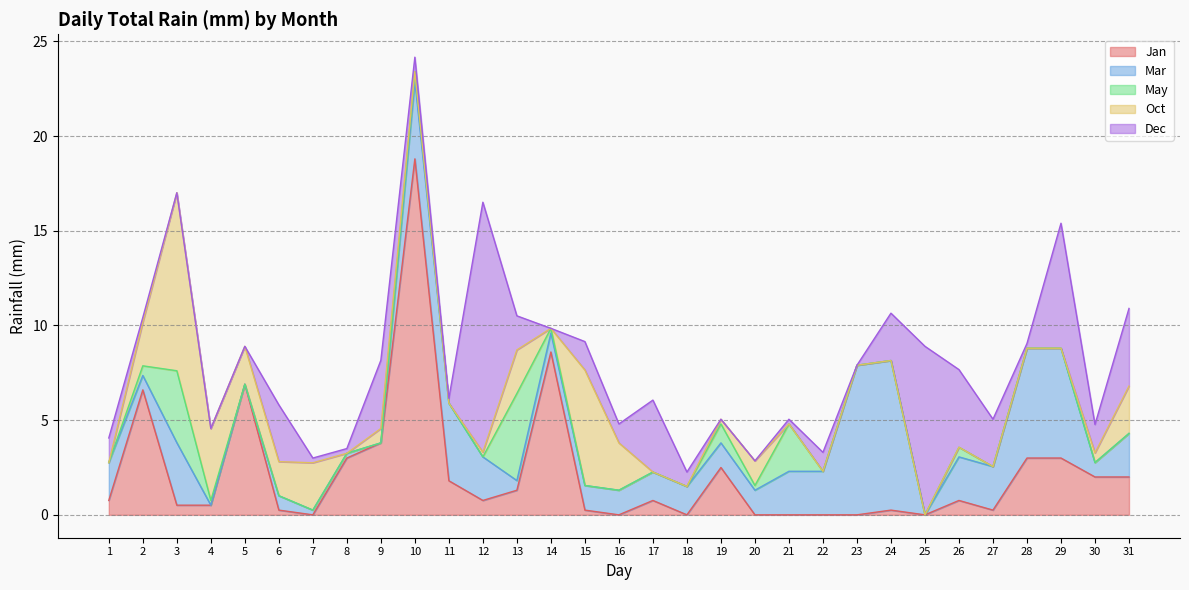

Is the value of May at 7 greater than the value of Mar at 4?

No